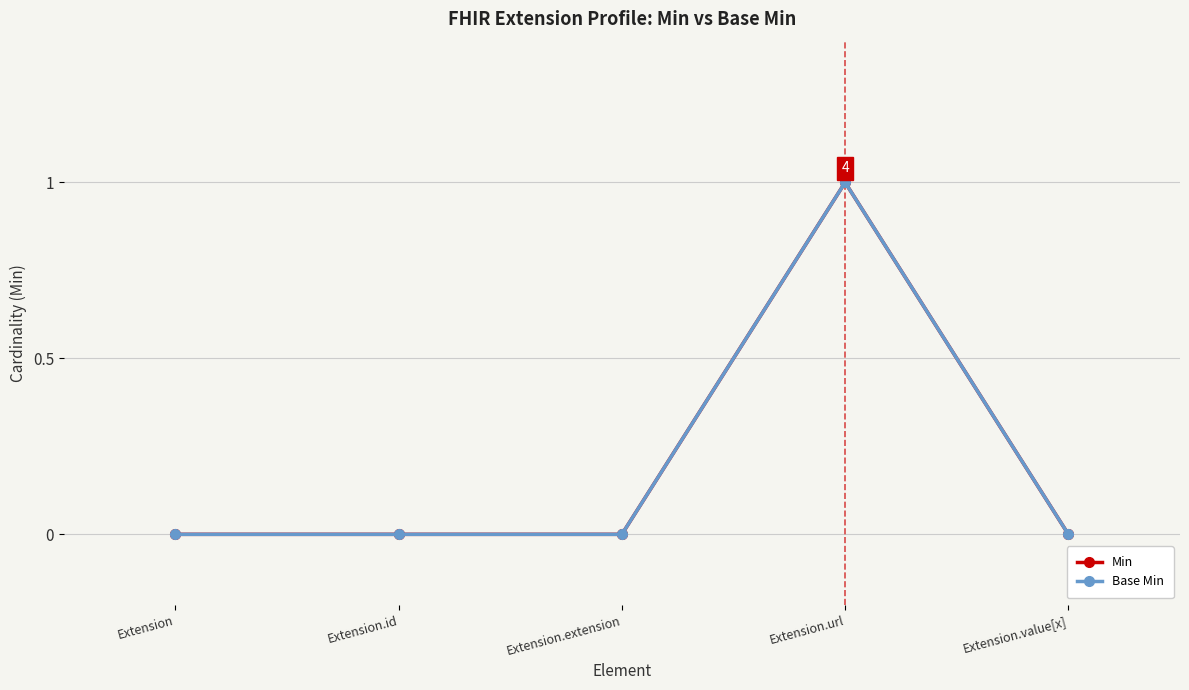

Does the chart have visible grid lines?

Yes